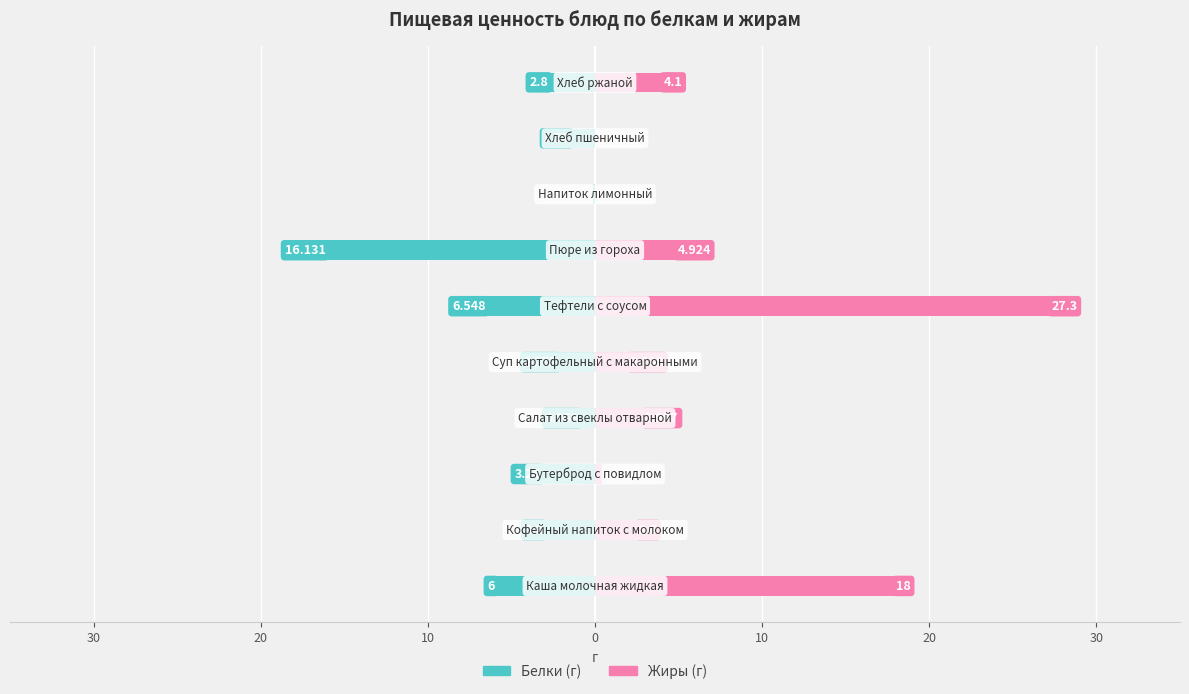

Is the value of Белки at 40 greater than the value of Жиры at 30?

No